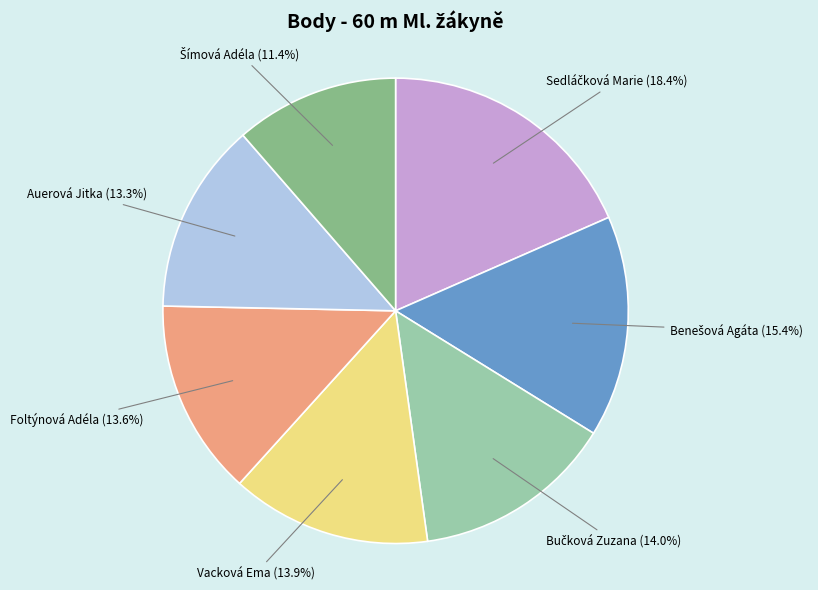

Is the sum of Foltýnová Adéla and Auerová Jitka greater than half?

No